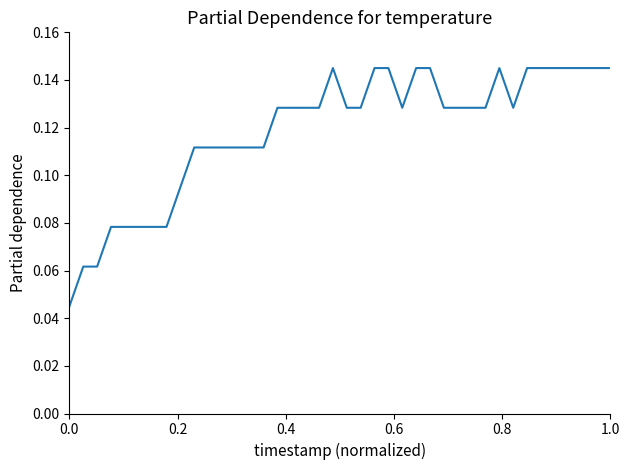

Is this an area chart (filled region under the line)?

No